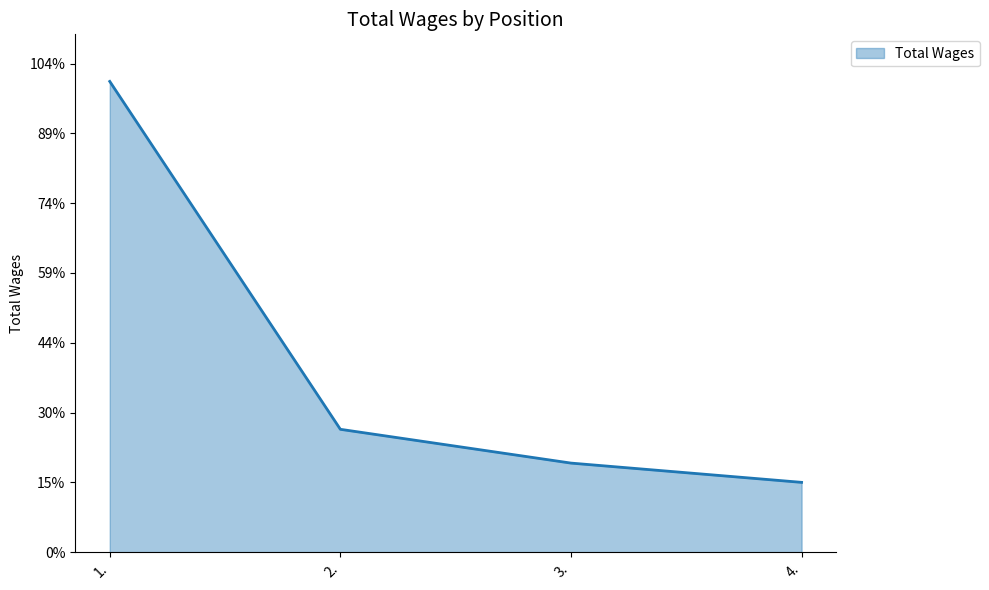

Rank the categories by value from lowest to highest.

4., 3., 2., 1.